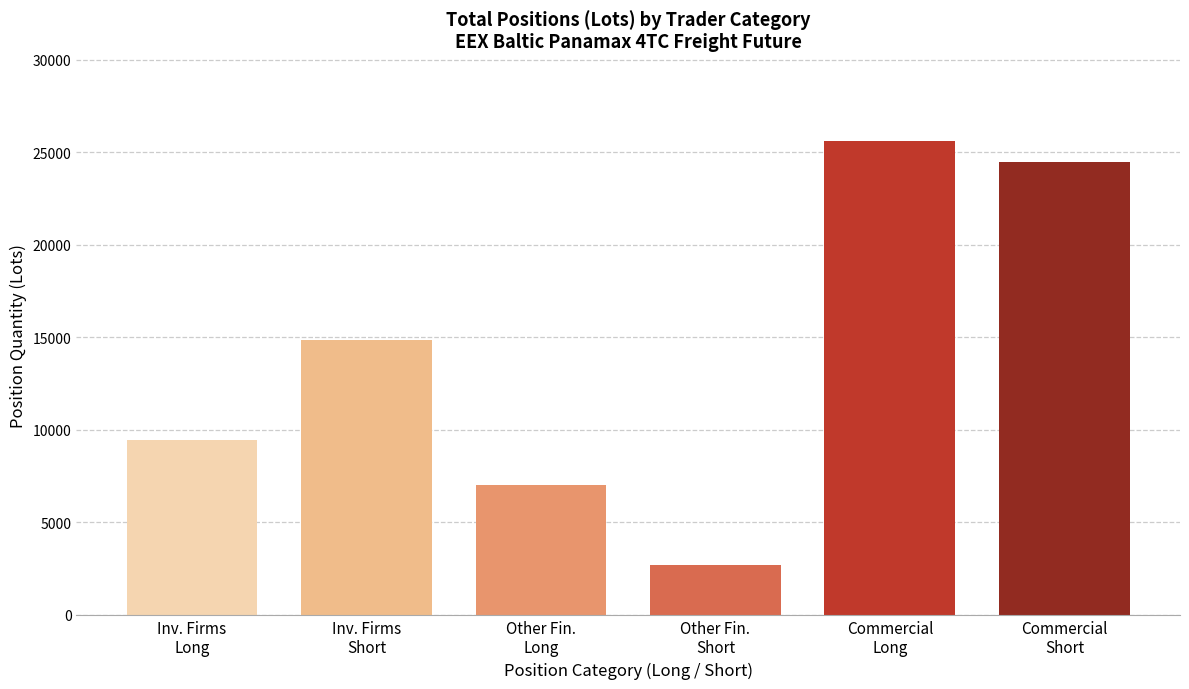

What is the value of the 5th bar from the left?

25622.4